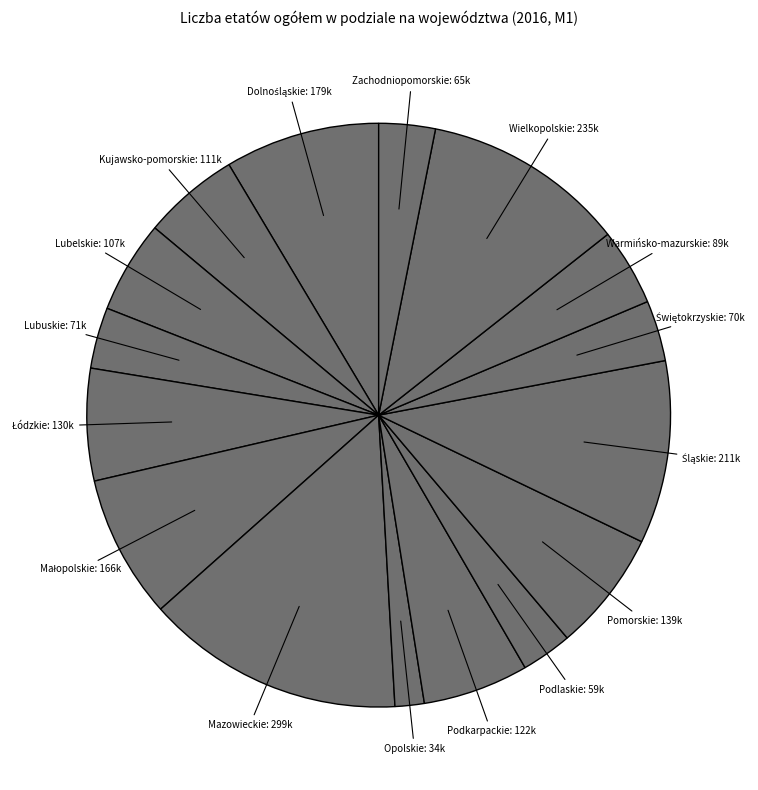

To the nearest percent, what is the average slice percentage?

6%